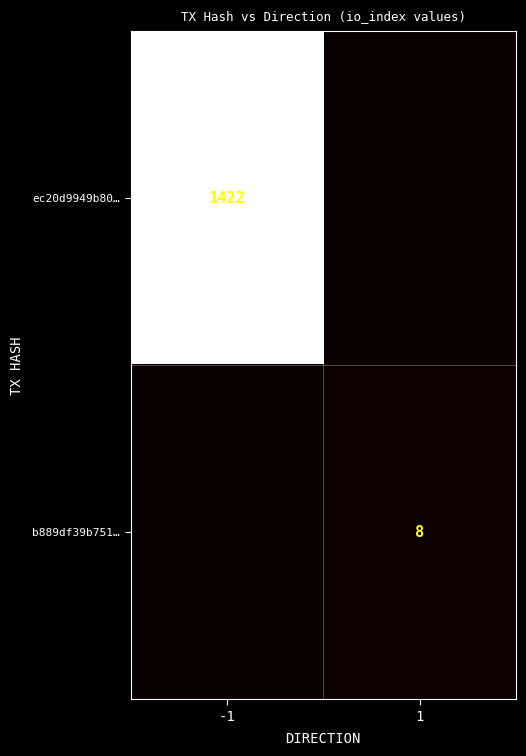

Is the value of ec20d9949b80… at -1 greater than the value of b889df39b751… at 1?

Yes